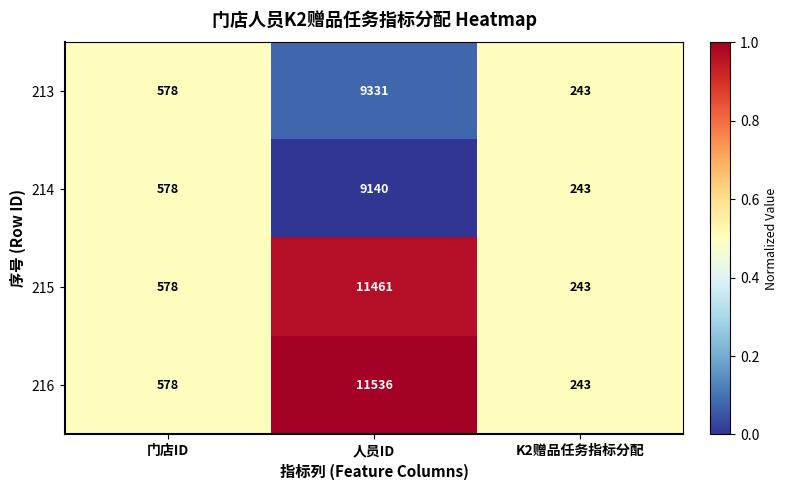

Reading right to left, what are all the values shown in this chart?

213: 243	9331	578
214: 243	9140	578
215: 243	11461	578
216: 243	11536	578